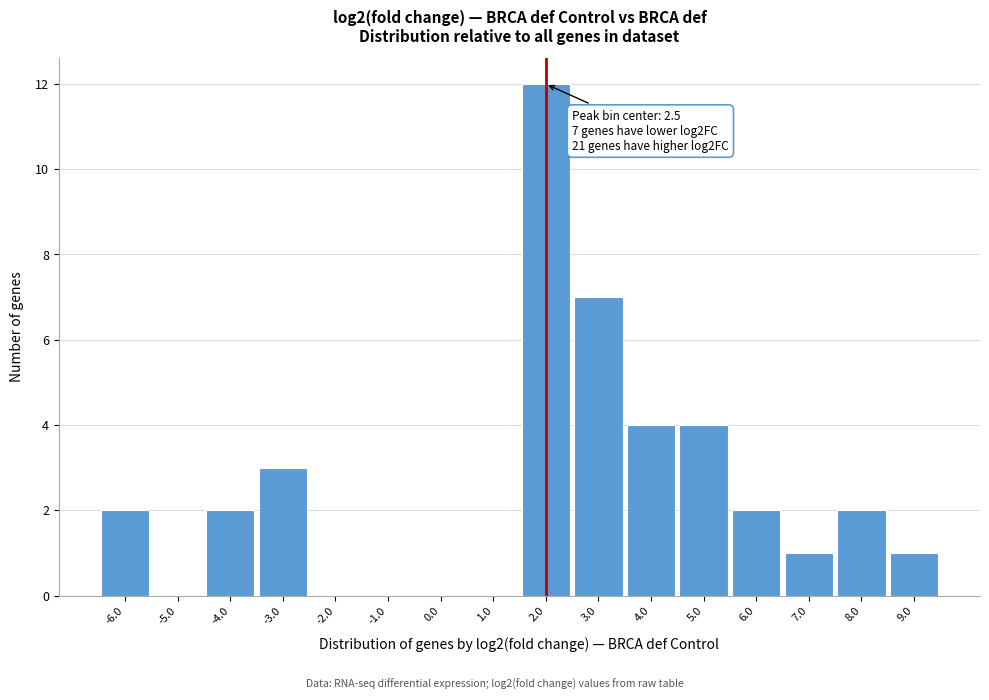

Reading left to right, transcribe all the data shown in this chart.

-6.0=2	-5.0=0	-4.0=2	-3.0=3	-2.0=0	-1.0=0	0.0=0	1.0=0	2.0=12	3.0=7	4.0=4	5.0=4	6.0=2	7.0=1	8.0=2	9.0=1